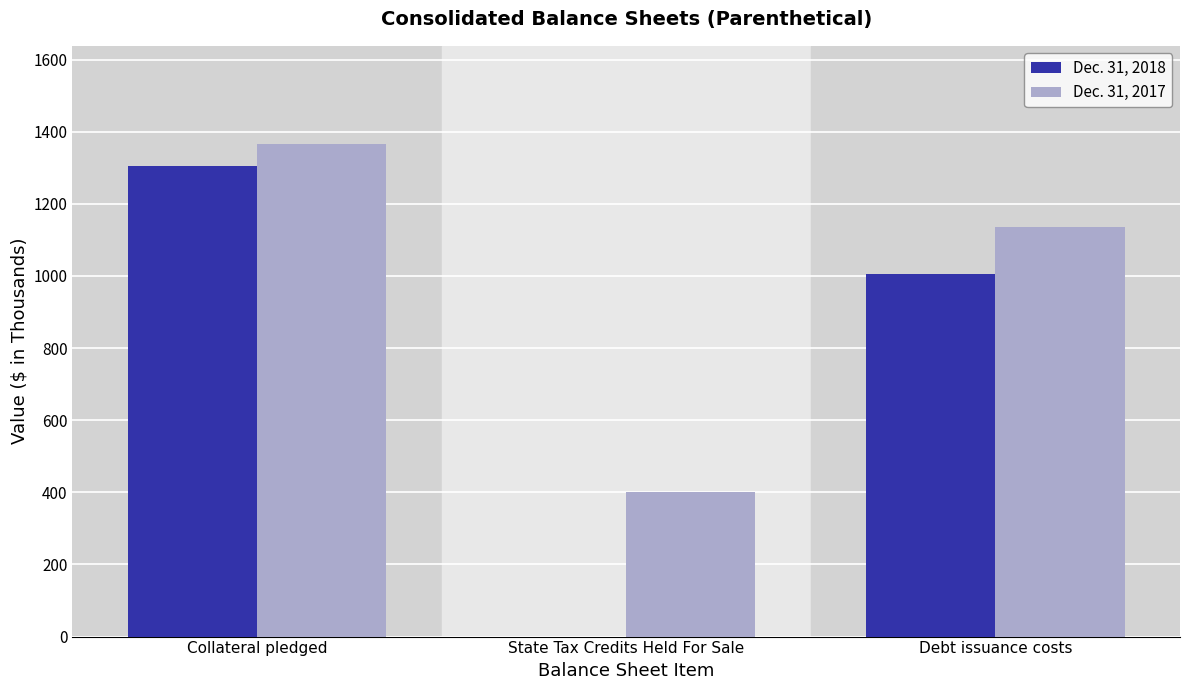

Which series changed the most between Collateral pledged and State Tax Credits Held For Sale?

Dec. 31, 2018